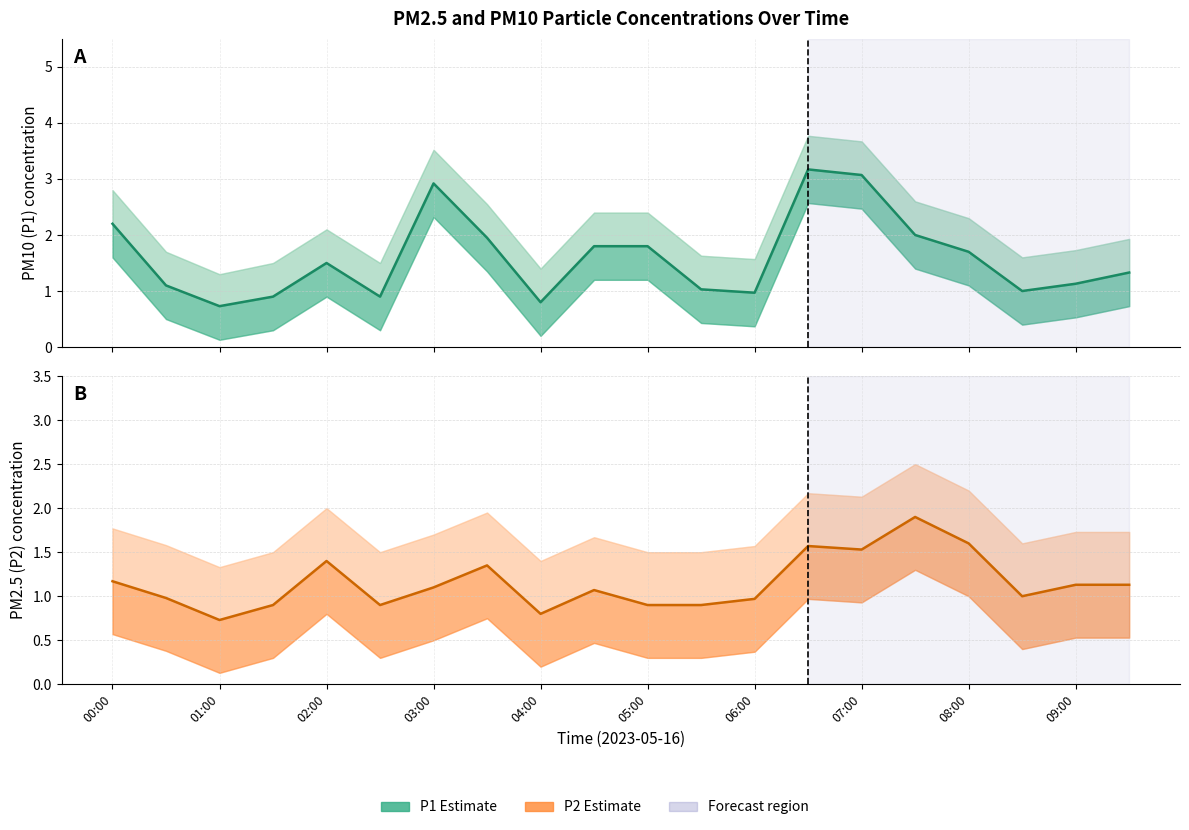

The P1 (Estimate) series shows 0.8 at 07:00. True or false?

False